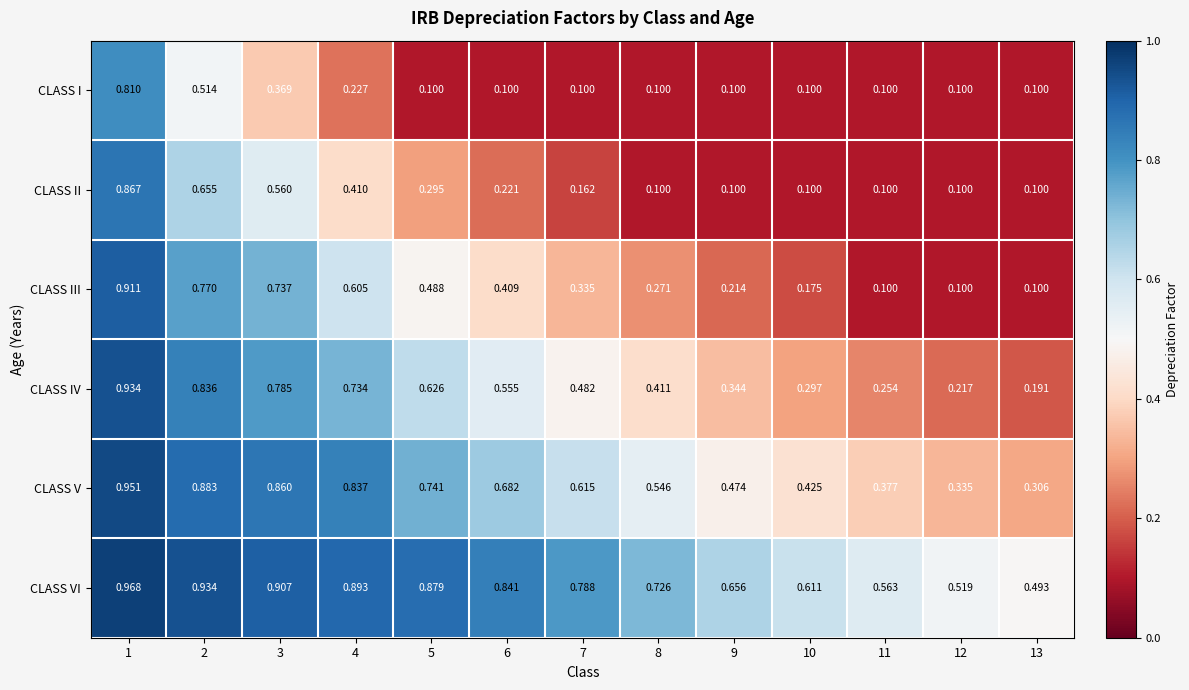

Rank the series at 7 from highest to lowest value.

CLASS VI, CLASS V, CLASS IV, CLASS III, CLASS II, CLASS I